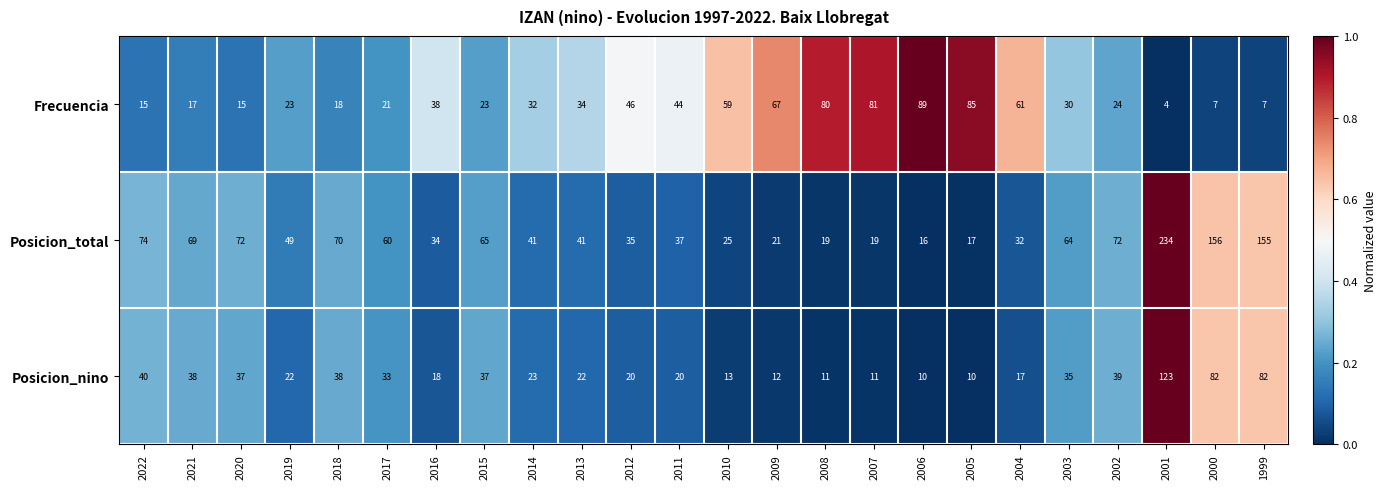

What is the sum of the Posicion_total values at 2003 and 2016?

98